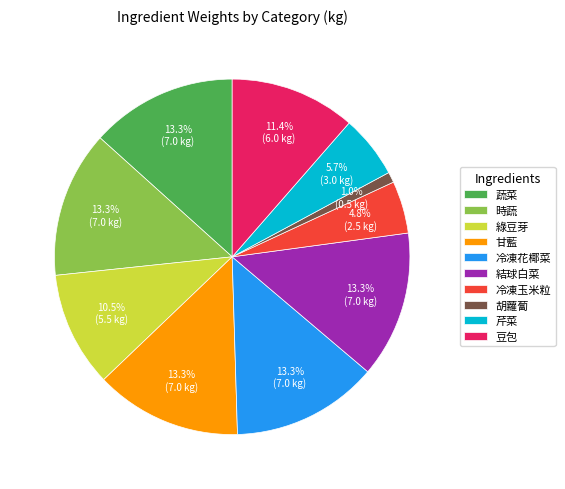

Is it true that 豆包 is 1% of the pie?

False